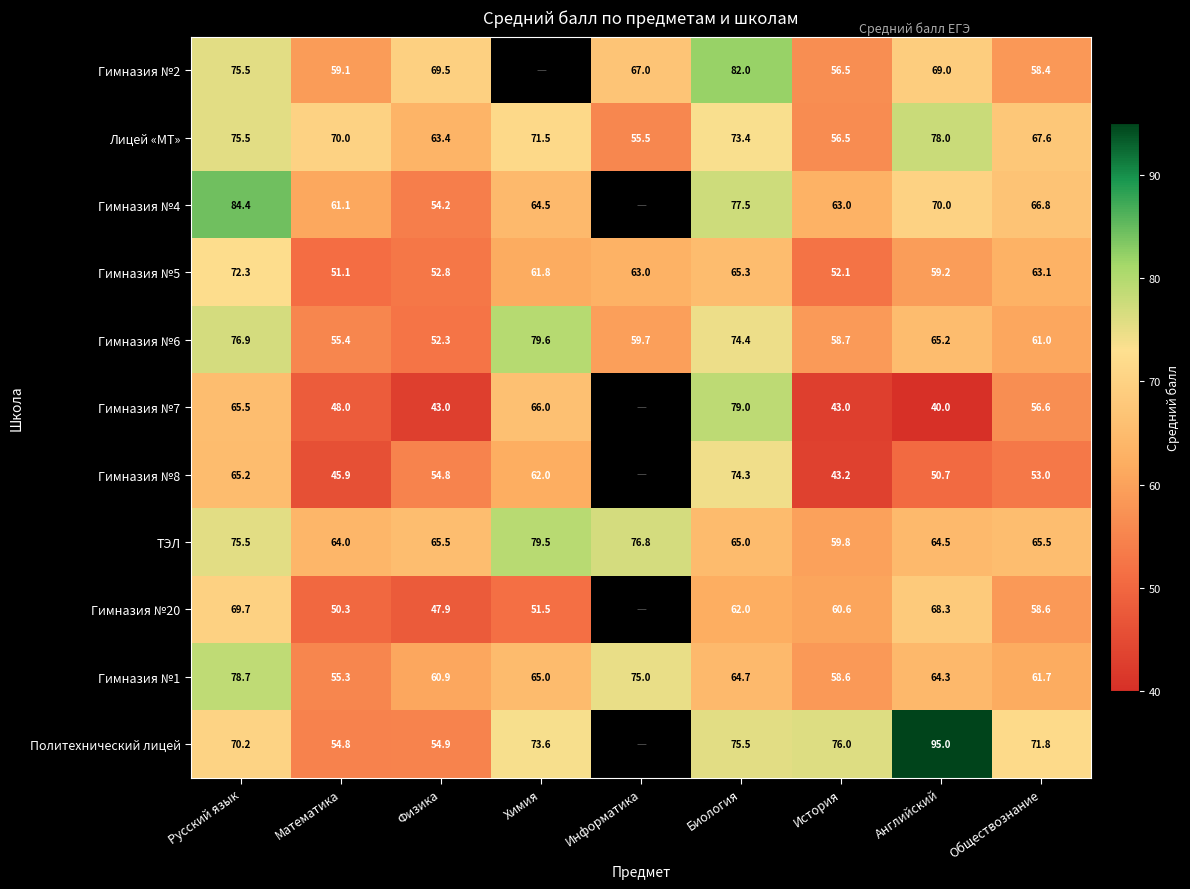

Rank the categories by Гимназия №5 value from highest to lowest.

Русский язык, Биология, Обществознание, Информатика, Химия, Английский, Физика, История, Математика